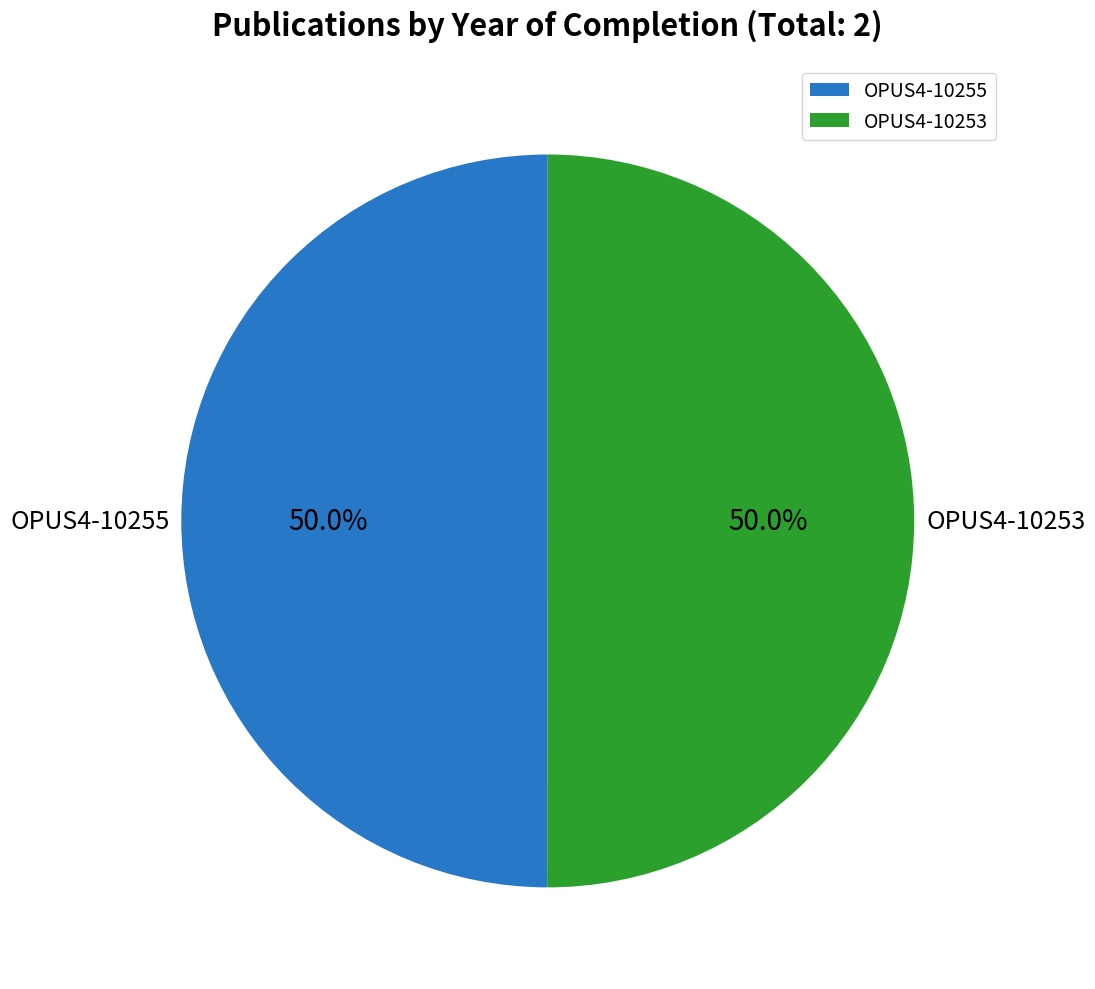

What is the ratio of the value at OPUS4-10255 to the value at OPUS4-10253?

1.0